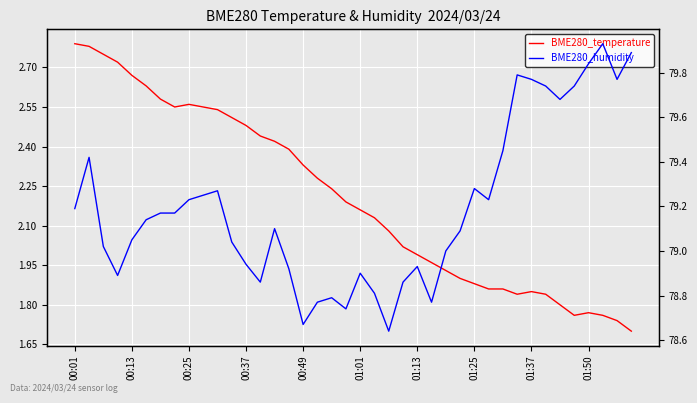

True or false: BME280_temperature and BME280_humidity intersect in this chart.

False